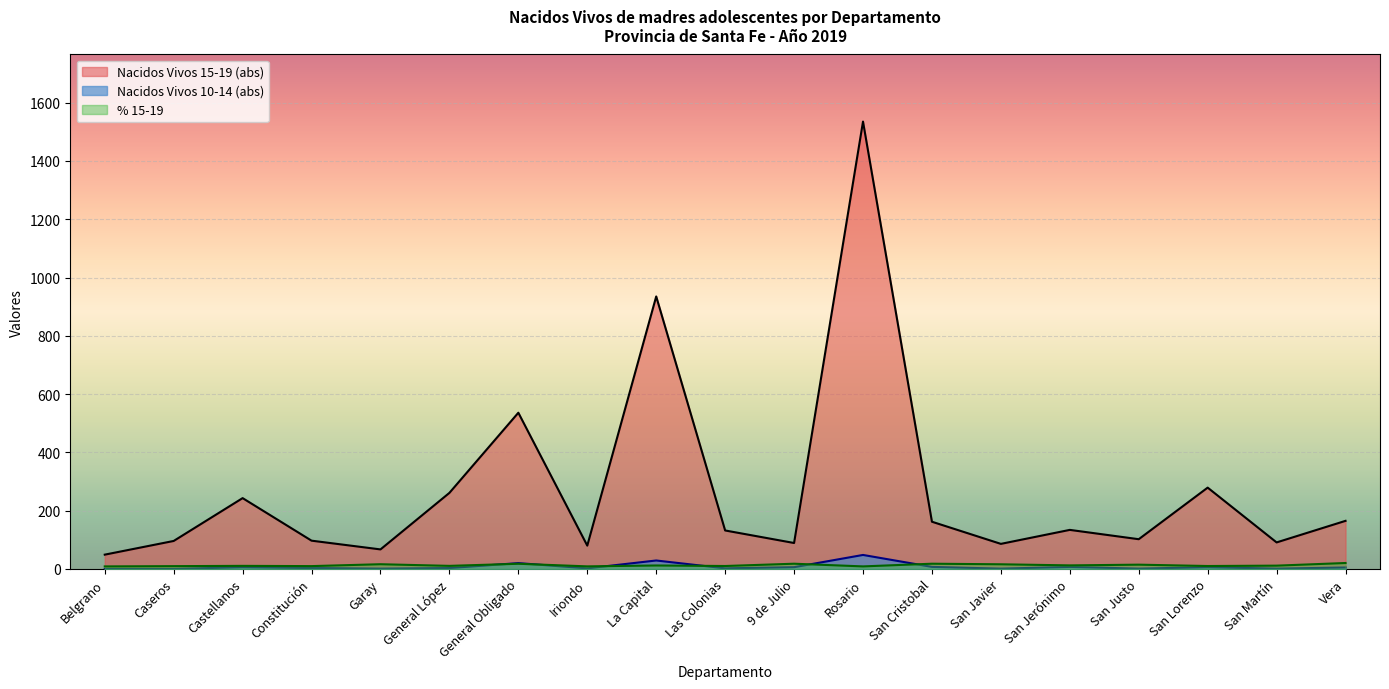

Is it true that Nacidos Vivos 15-19 (abs) equals 75.5 at Las Colonias?

False